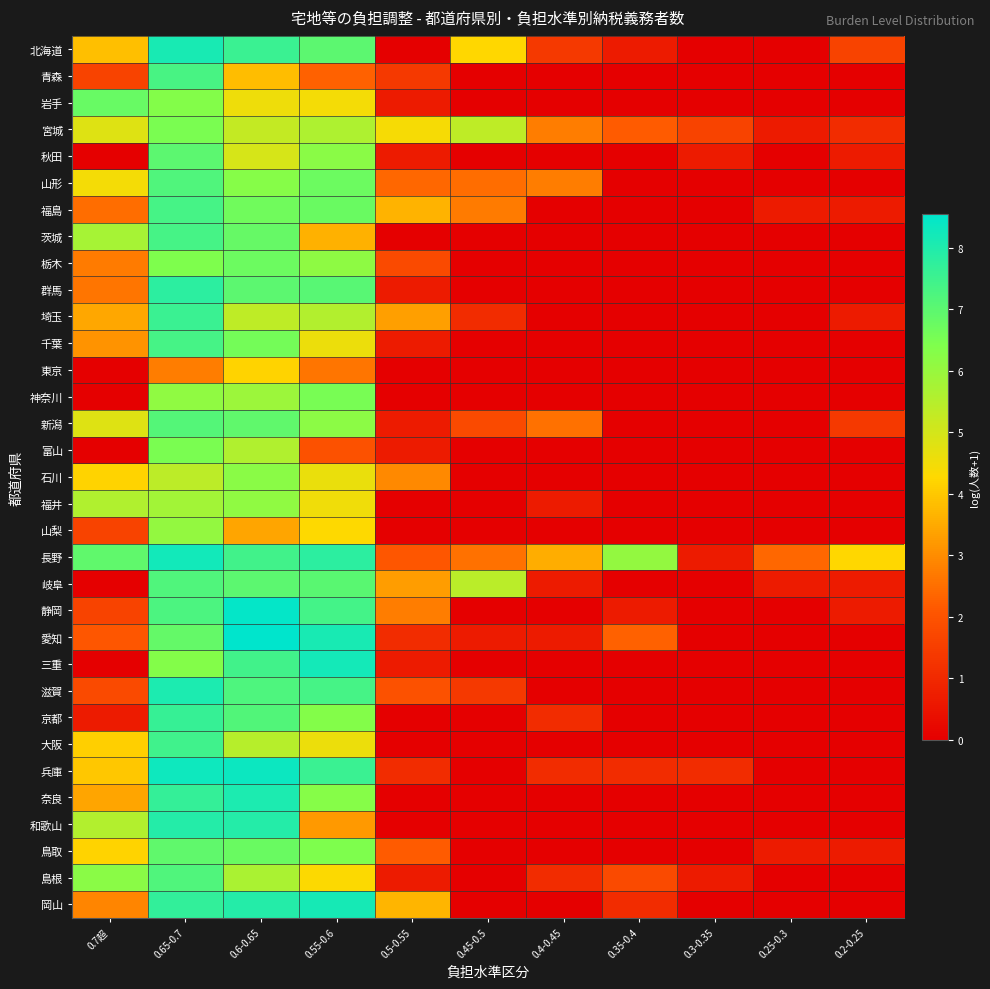

At which category does the chart reach its minimum across all series?

0.5-0.55